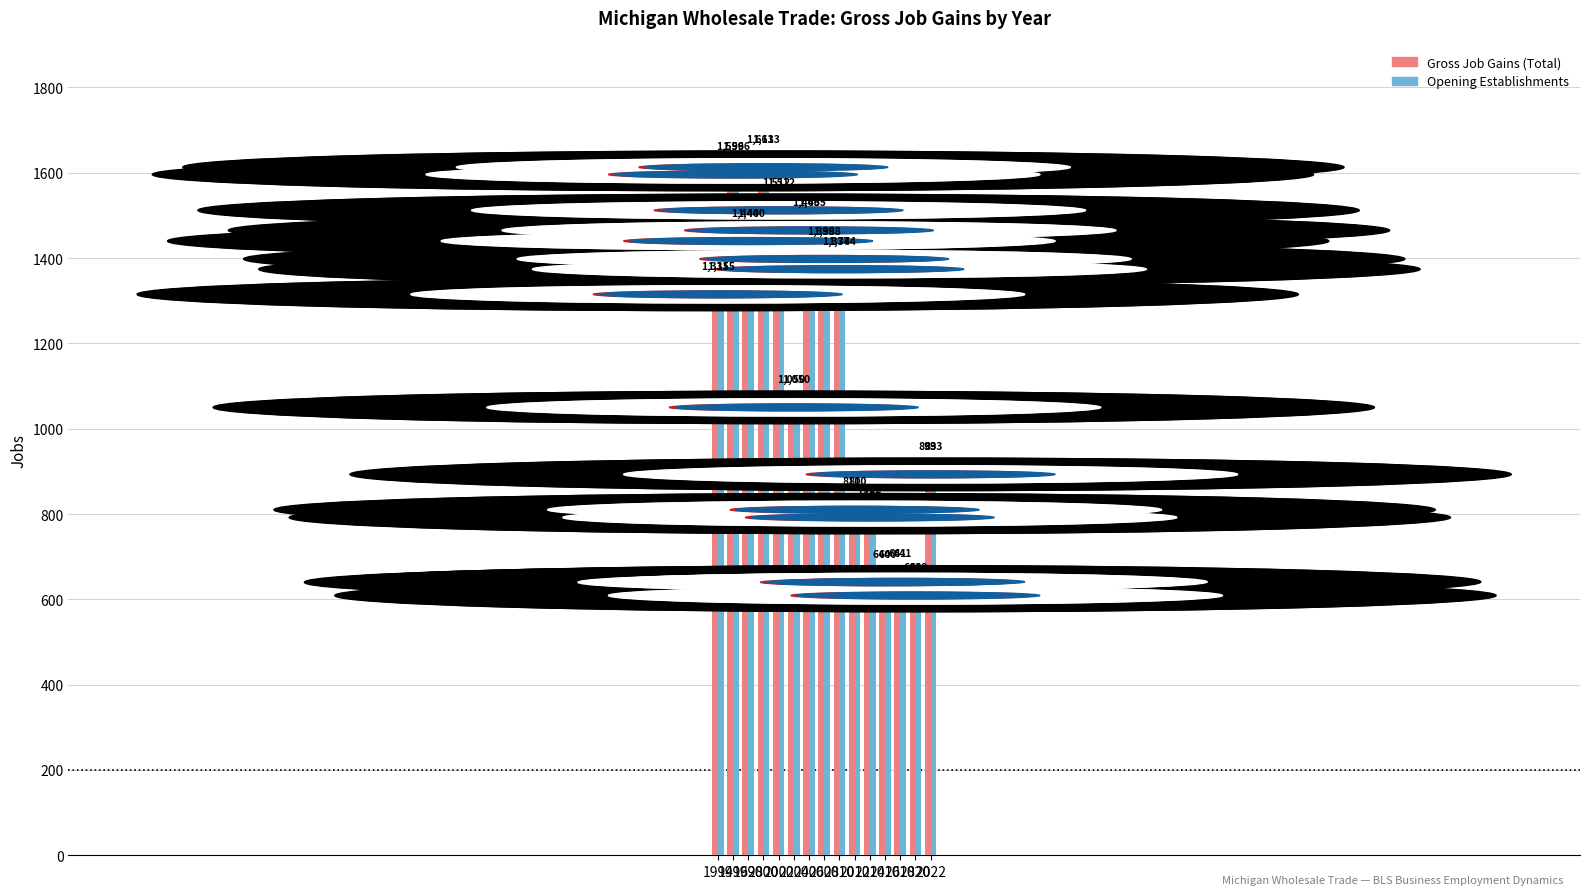

At how many categories does at least one series exceed 1471?

3